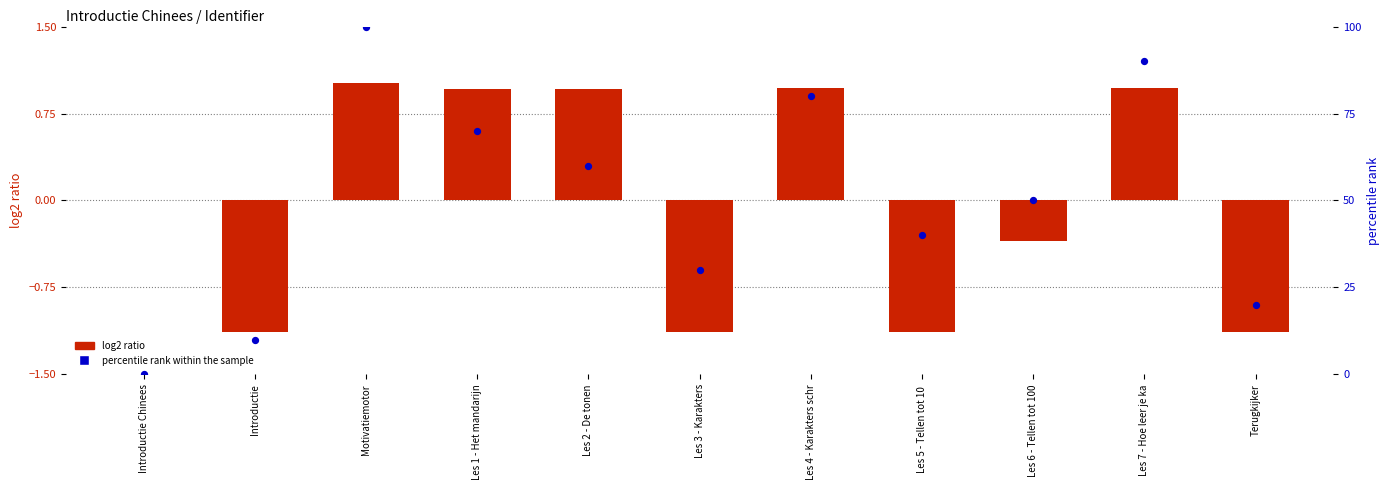

What is the total value across all series at Les 4 - Karakters schr?

81.0